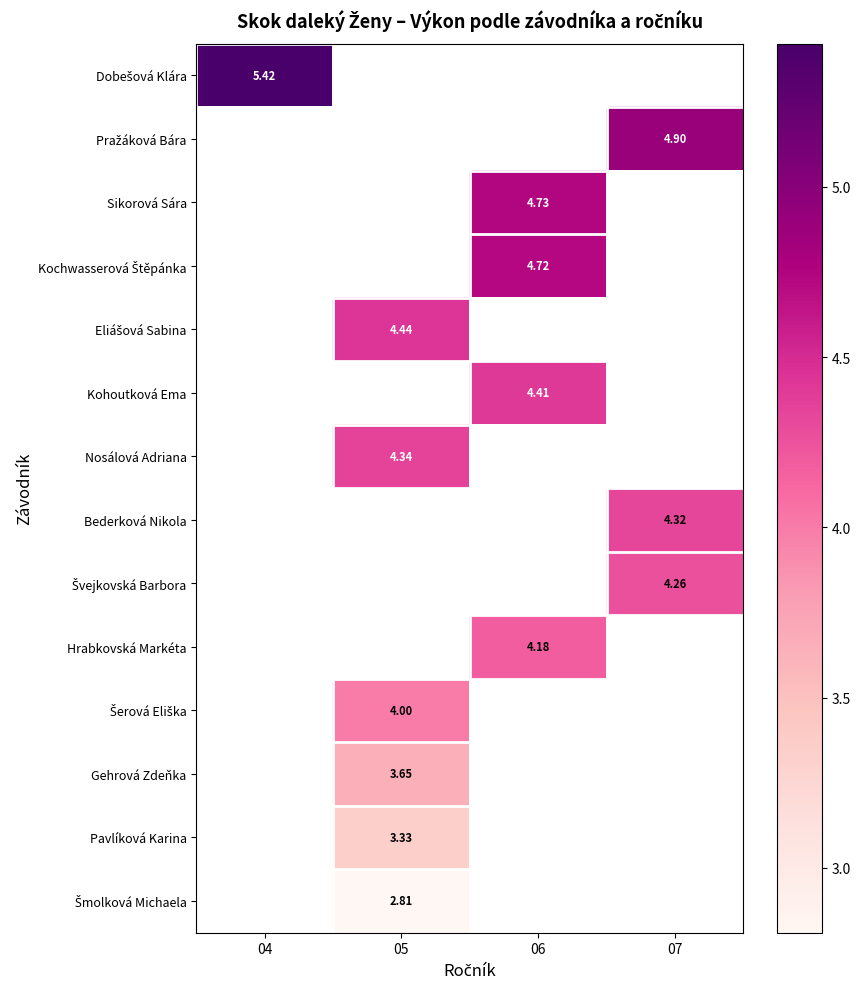

What is the approximate value of Nosálová Adriana at 05?

4.3